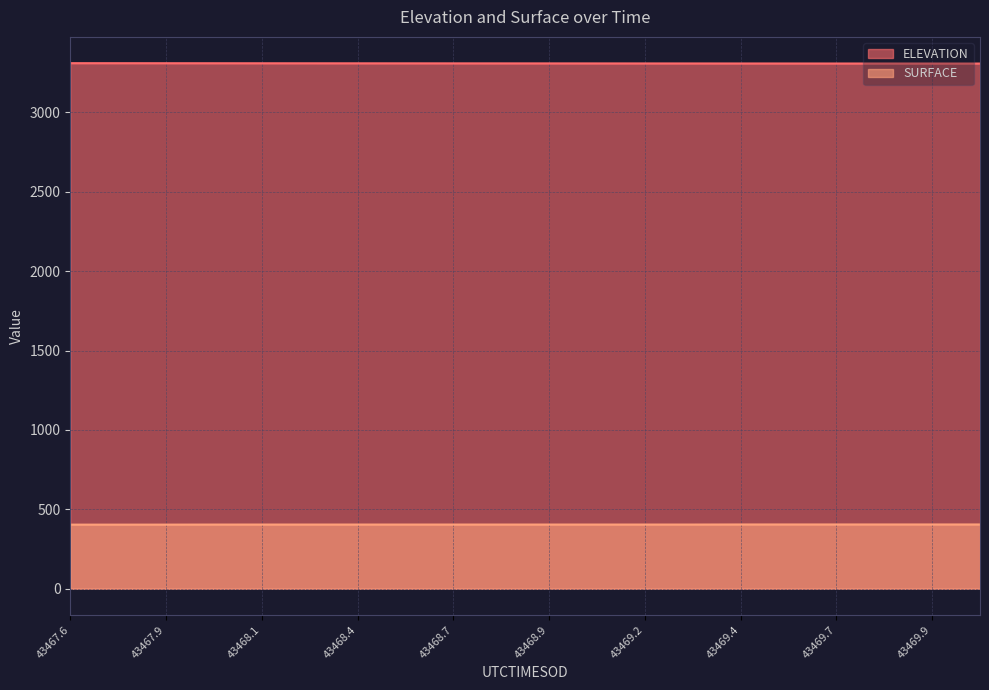

What is the label of the 13th point from the right?

43468.5316